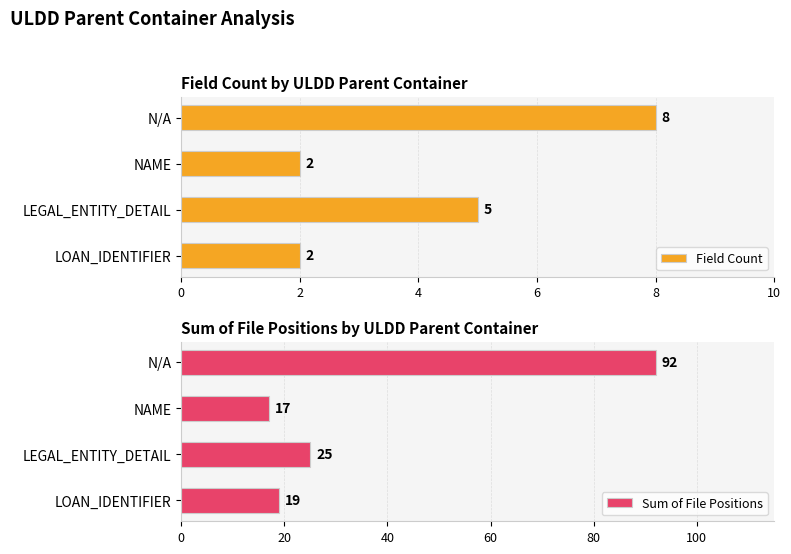

What is the minimum value shown in the chart?

2